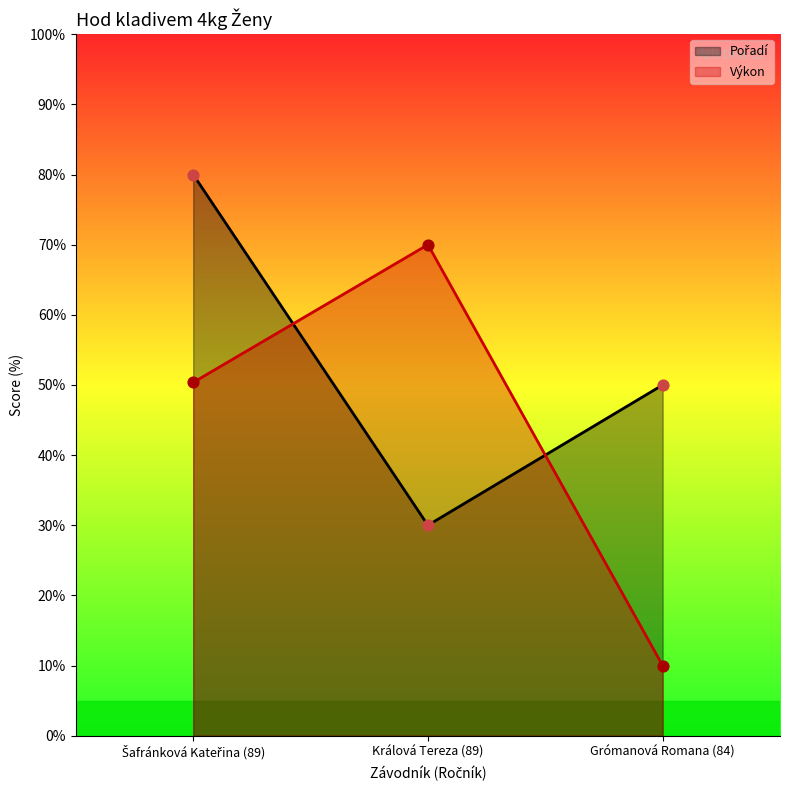

What is the total value across all series at Šafránková Kateřina (89)?

130.4